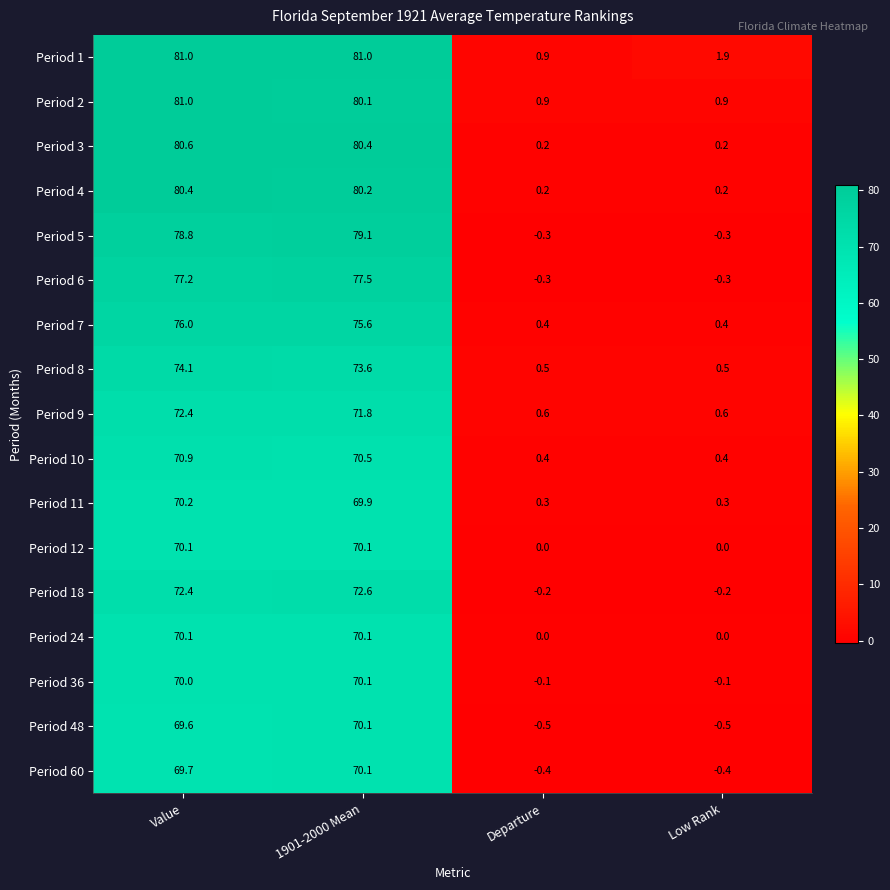

What is the total value across all series at Departure?

2.6